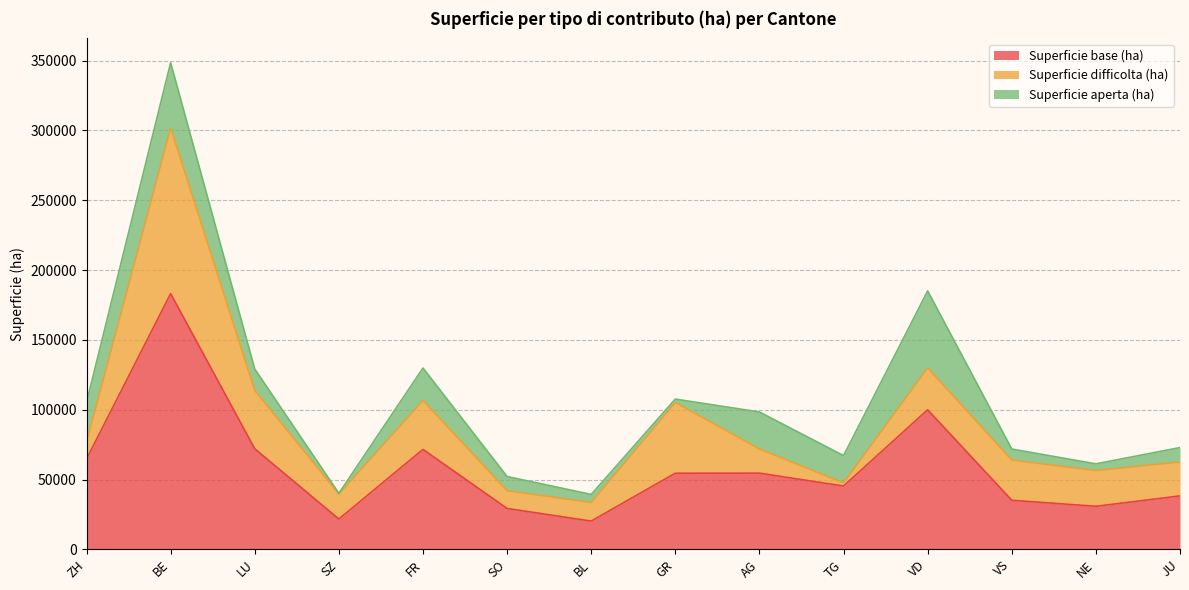

Is it true that Superficie aperta (ha) equals 40829.8 at AG?

False